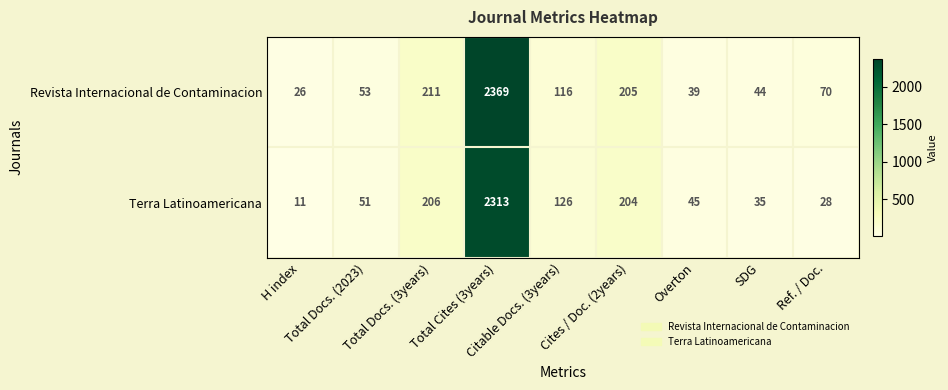

List the series in order of their overall mean, highest first.

Revista Internacional de Contaminacion, Terra Latinoamericana